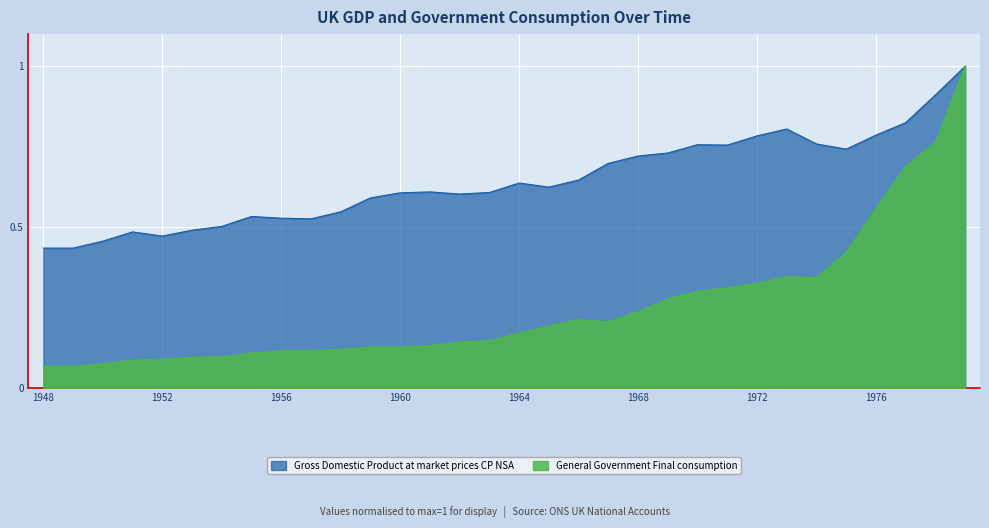

True or false: General Government Final consumption and Gross Domestic Product at market prices CP NSA cross at least once.

False